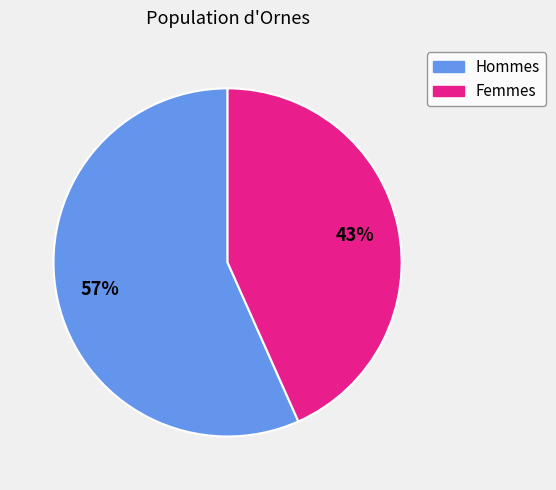

To the nearest percent, what is the average slice percentage?

50%